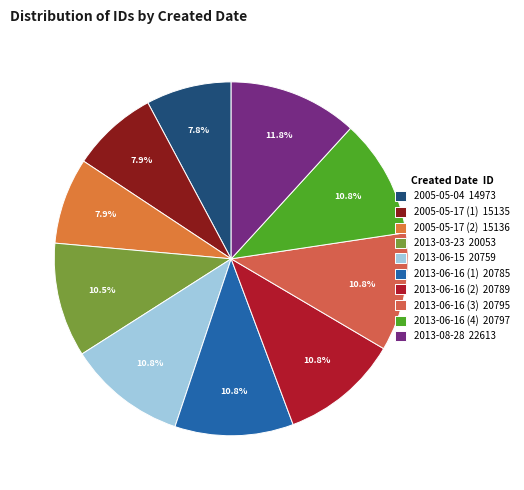

How many slices are in this pie chart?

10